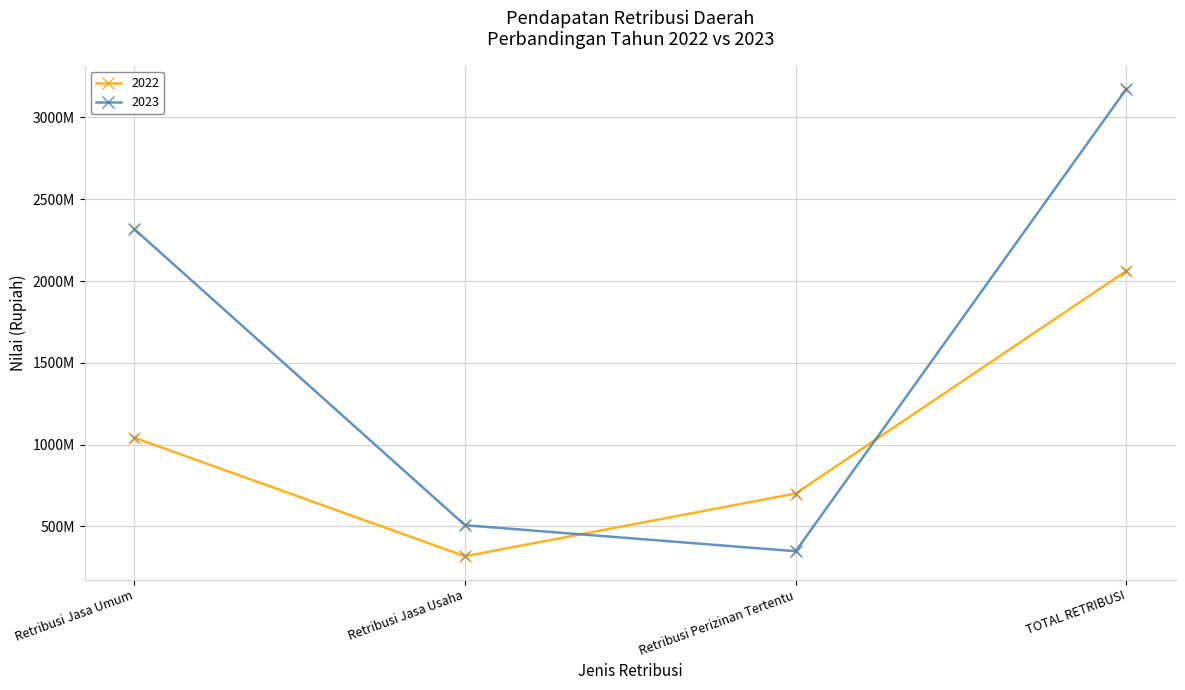

What is the total value across all series at Retribusi Jasa Usaha?

825864000